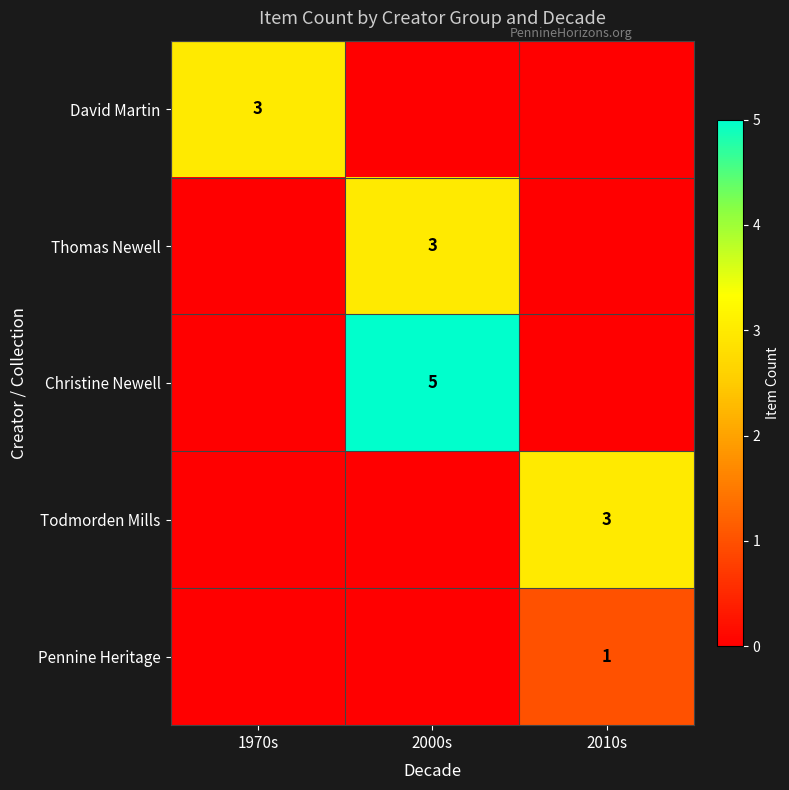

The value of Todmorden Mills at 2010s is 1. True or false?

False